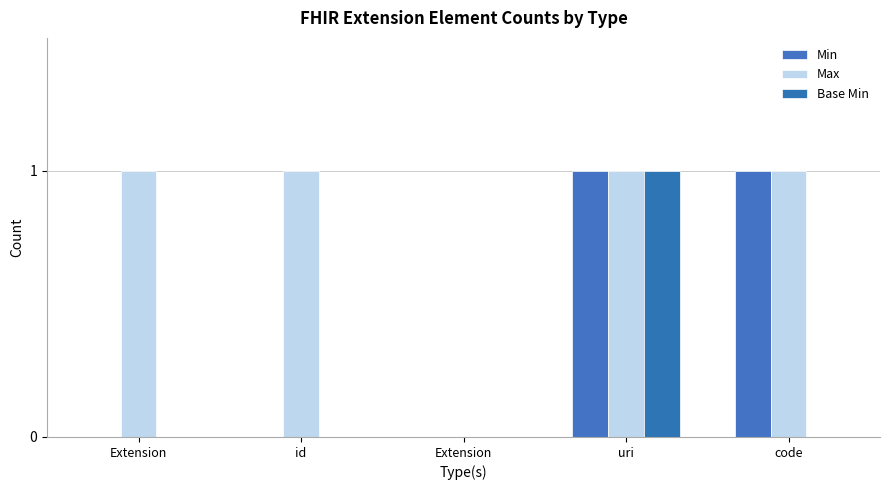

How many values in Max are above zero?

4